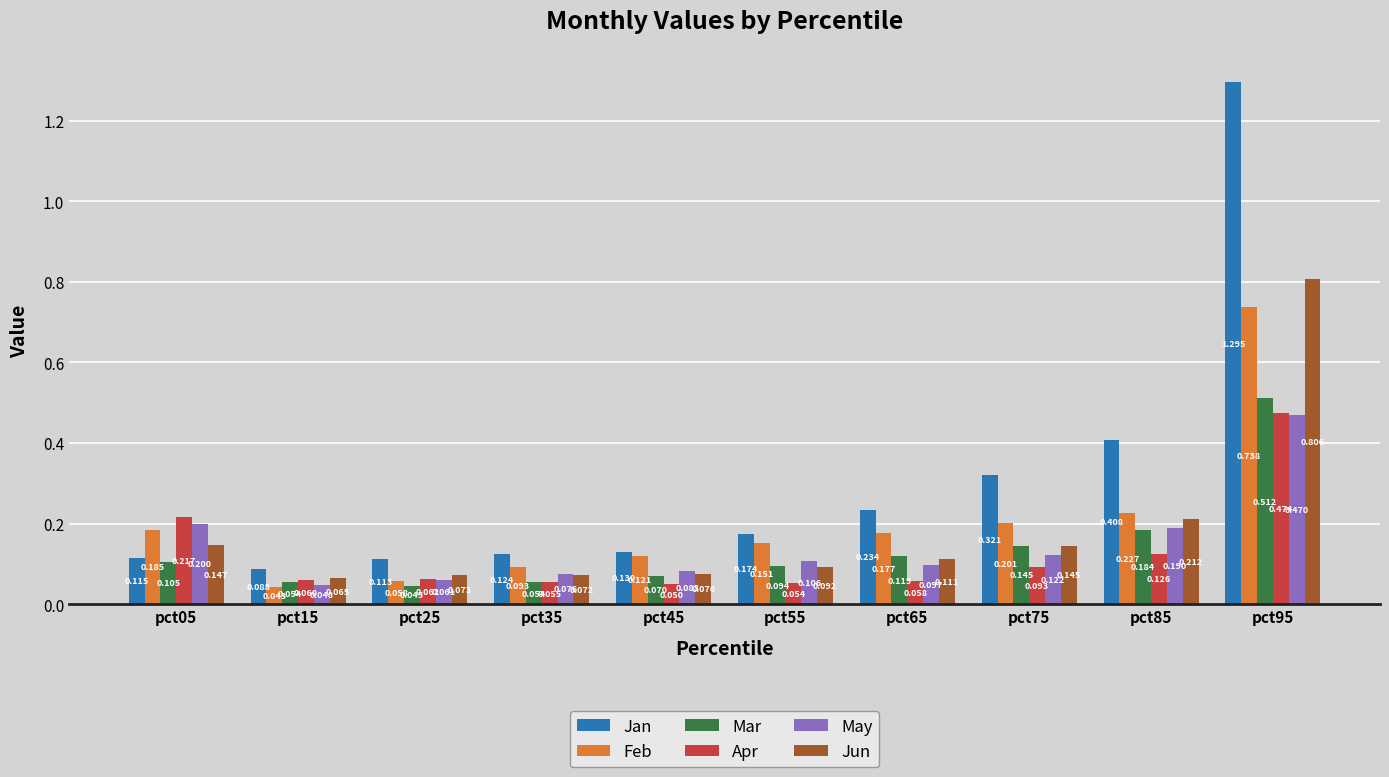

Is the value of Feb at pct45 greater than the value of Mar at pct25?

Yes